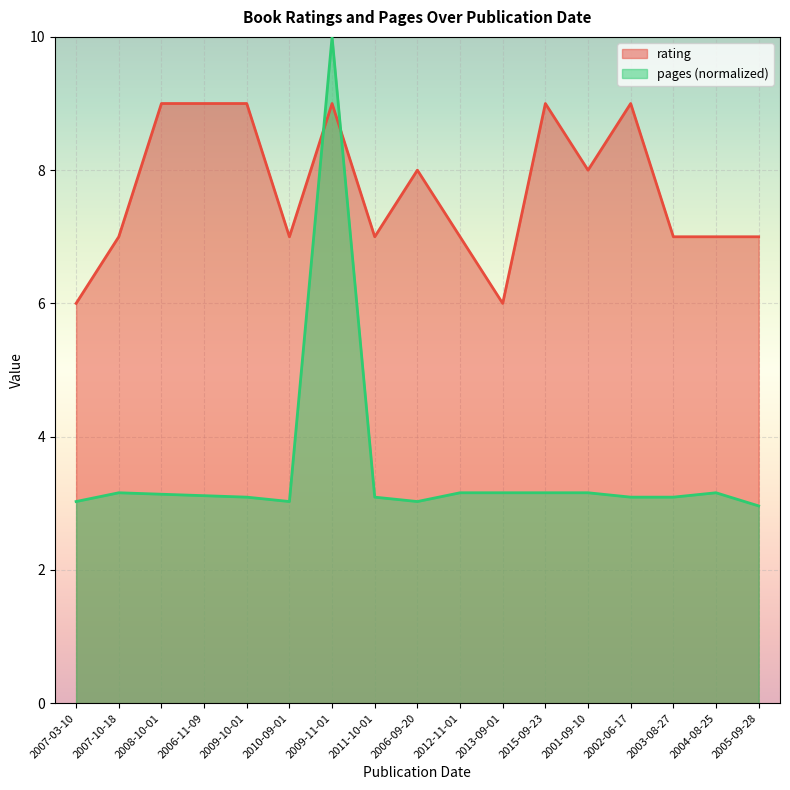

Reading left to right, what are all the values shown in this chart?

2007-03-10=6	2007-10-18=7	2008-10-01=9	2006-11-09=9	2009-10-01=9	2010-09-01=7	2009-11-01=9	2011-10-01=7	2006-09-20=8	2012-11-01=7	2013-09-01=6	2015-09-23=9	2001-09-10=8	2002-06-17=9	2003-08-27=7	2004-08-25=7	2005-09-28=7